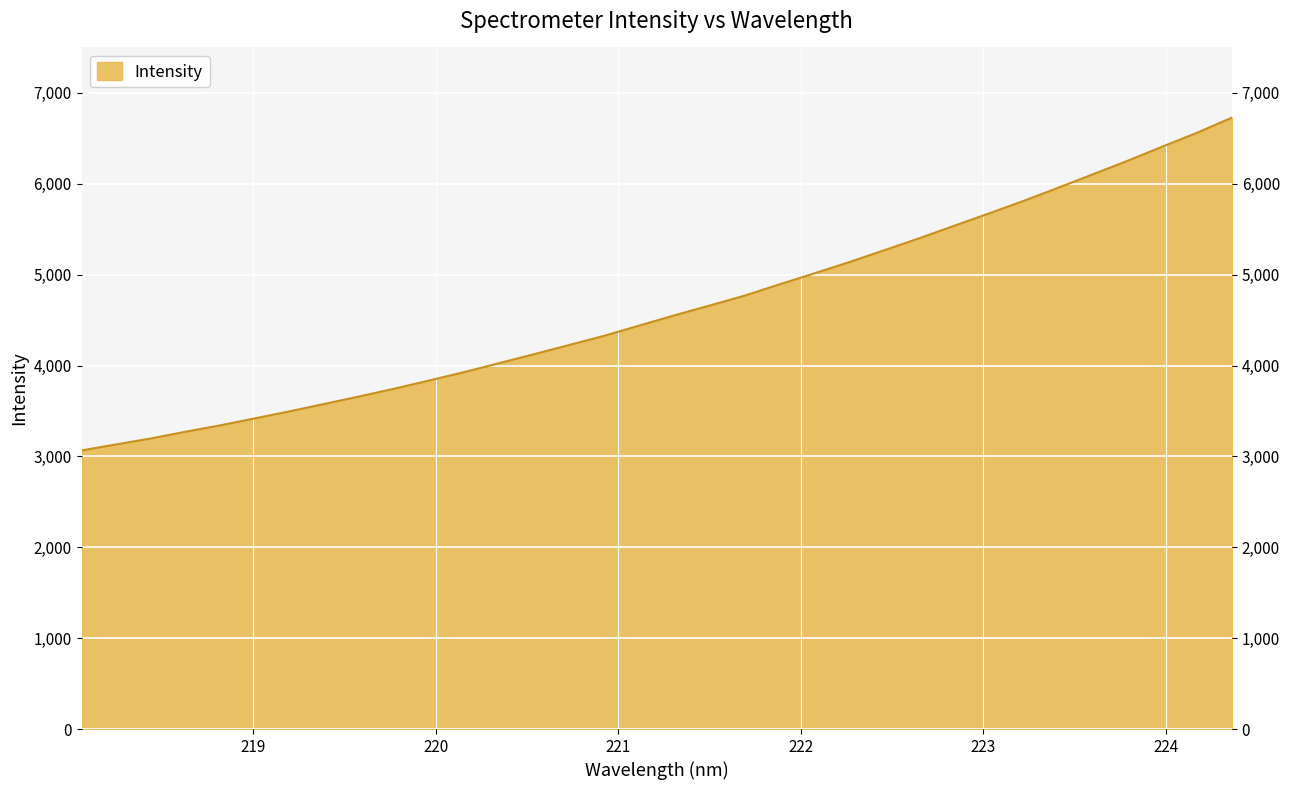

Reading left to right, transcribe all the data shown in this chart.

3065.8	3132.4	3198.4	3272.8	3343.7	3420.8	3499.1	3580.8	3663.1	3748.2	3838.6	3930.9	4029.2	4127.6	4228.1	4328.9	4441.1	4552.5	4659.5	4767.9	4892.1	5012.9	5136.3	5266.6	5397.7	5534.5	5670.8	5809.3	5954.8	6103.5	6252.5	6408.6	6561.9	6728.1